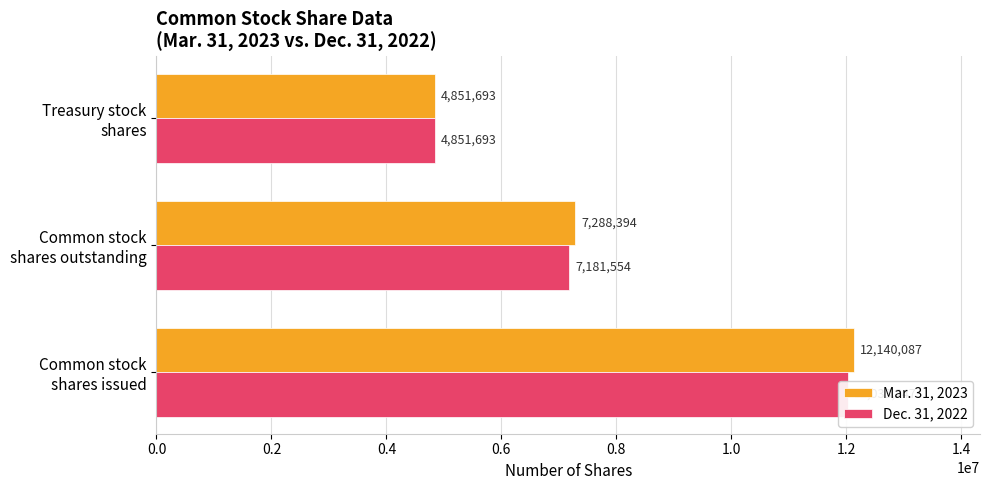

What is the greatest value displayed?

12140087